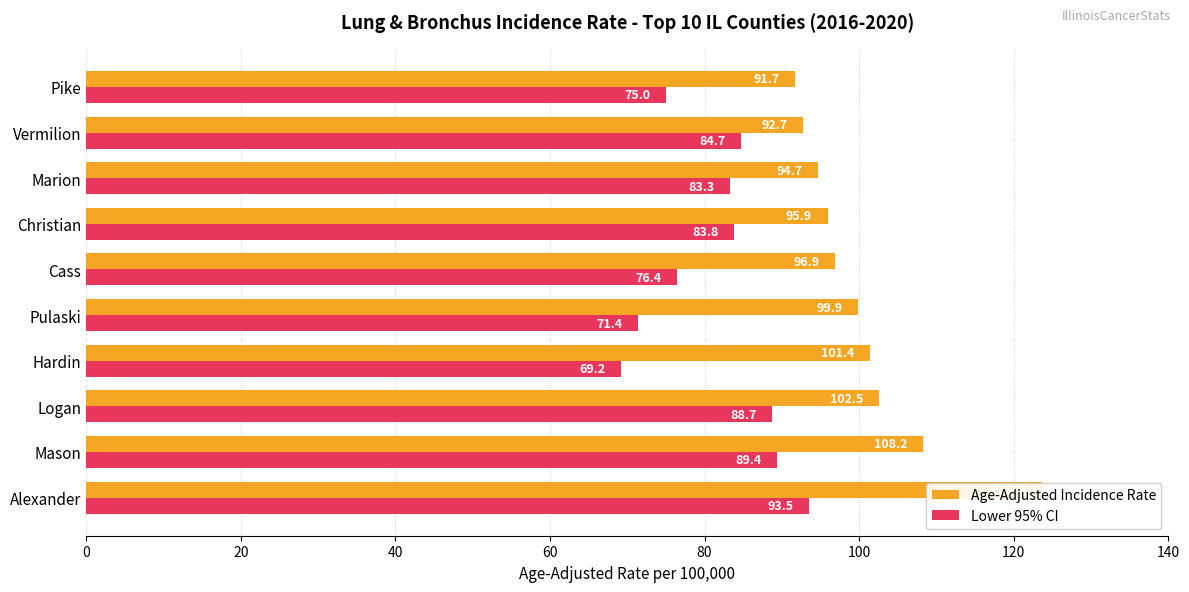

How many values in the Age-Adjusted Incidence Rate series exceed 99?

5